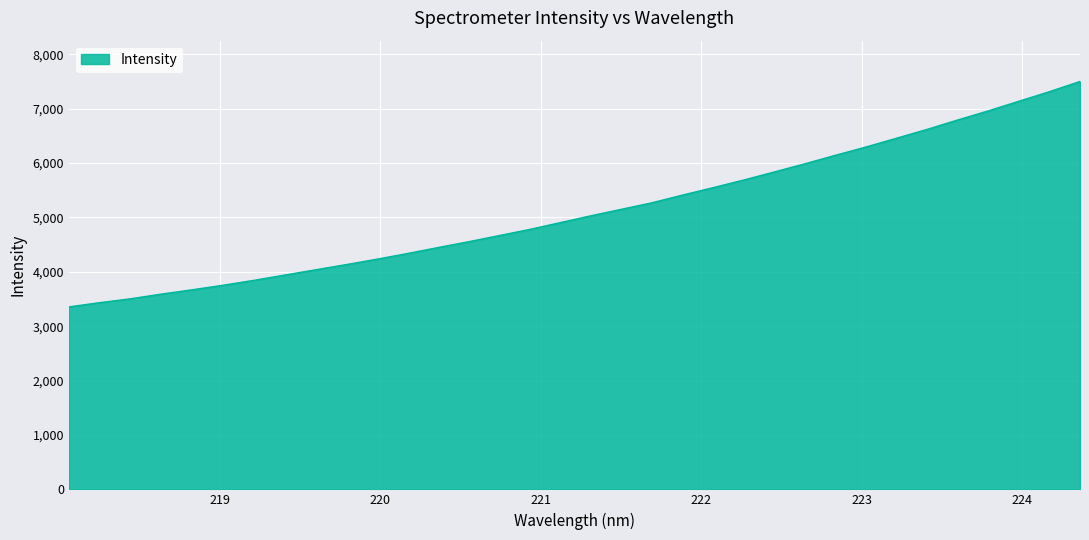

What is the difference between the maximum and minimum values?

4144.6